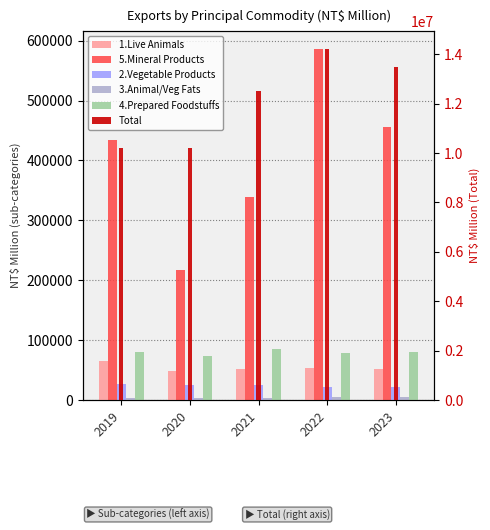

What is the sum of the Total values at 2022 and 2021?

26719820